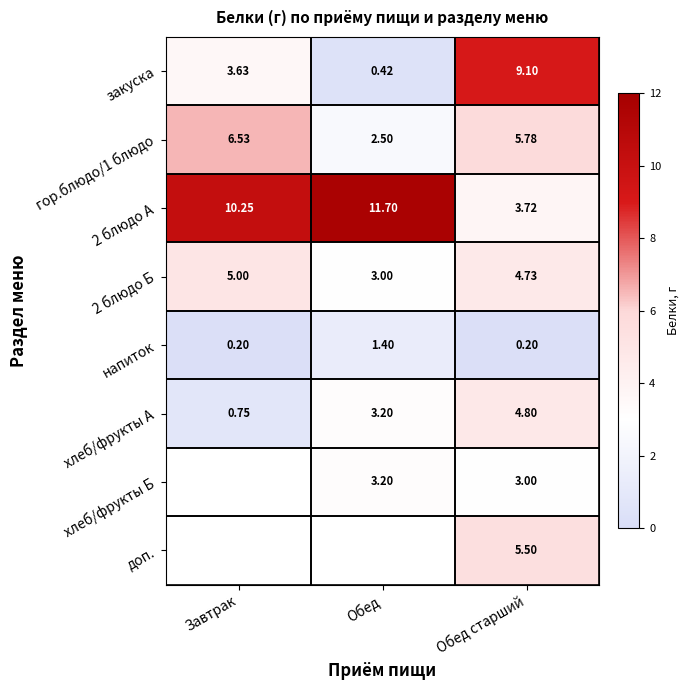

Count the number of data series in this chart.

8